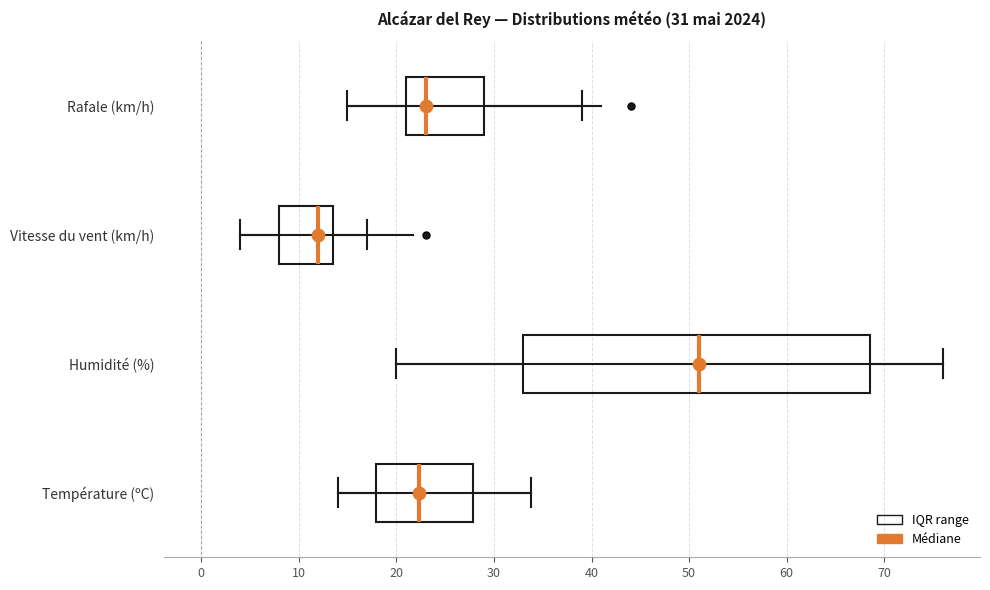

Which box has the furthest to the right median line?

Humidité (%)